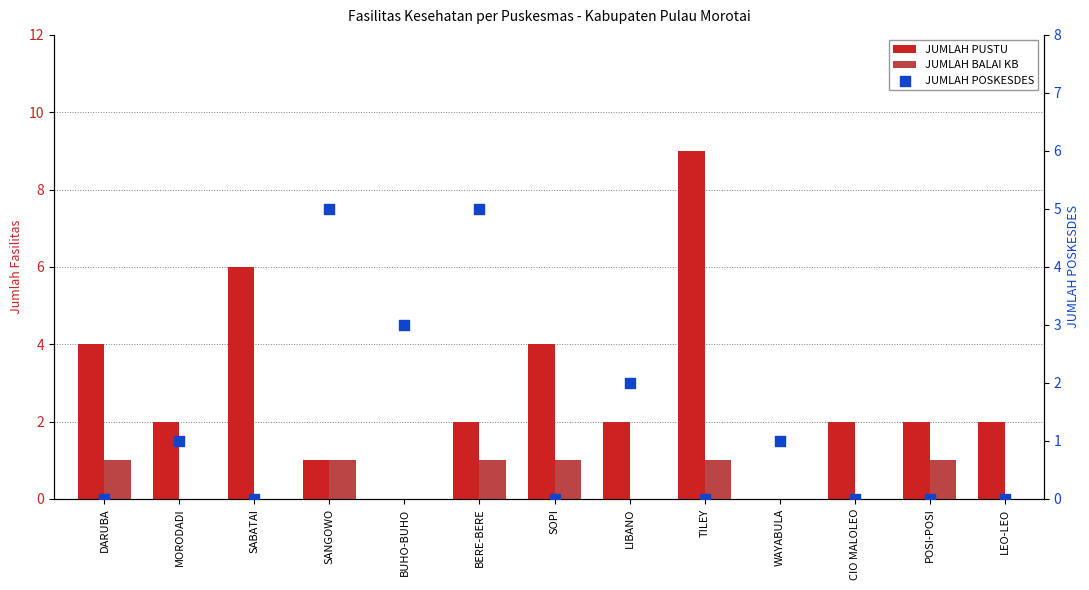

Which series has the widest spread of Y values?

JUMLAH PUSTU